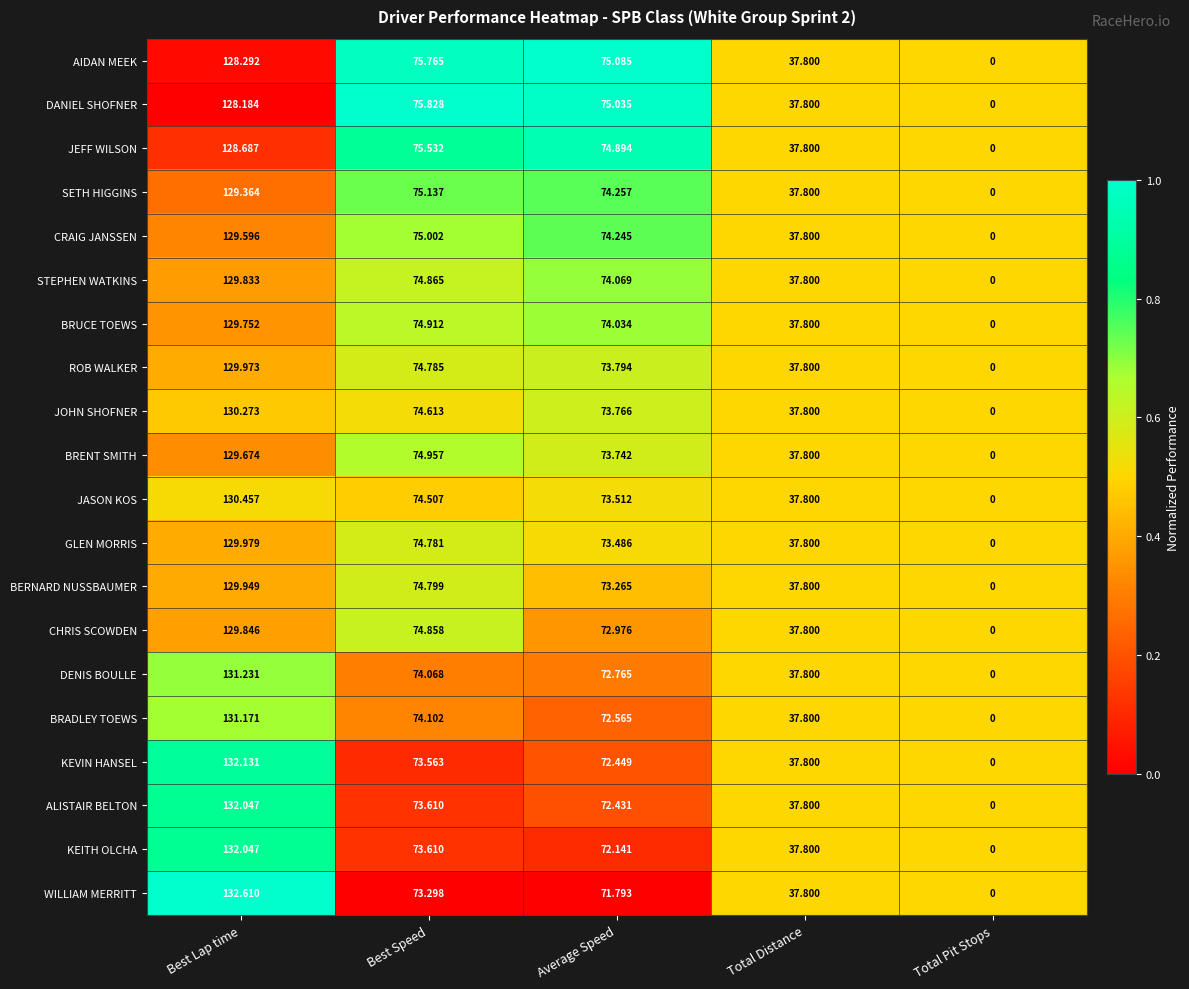

Which series has the largest total across all categories?

AIDAN MEEK